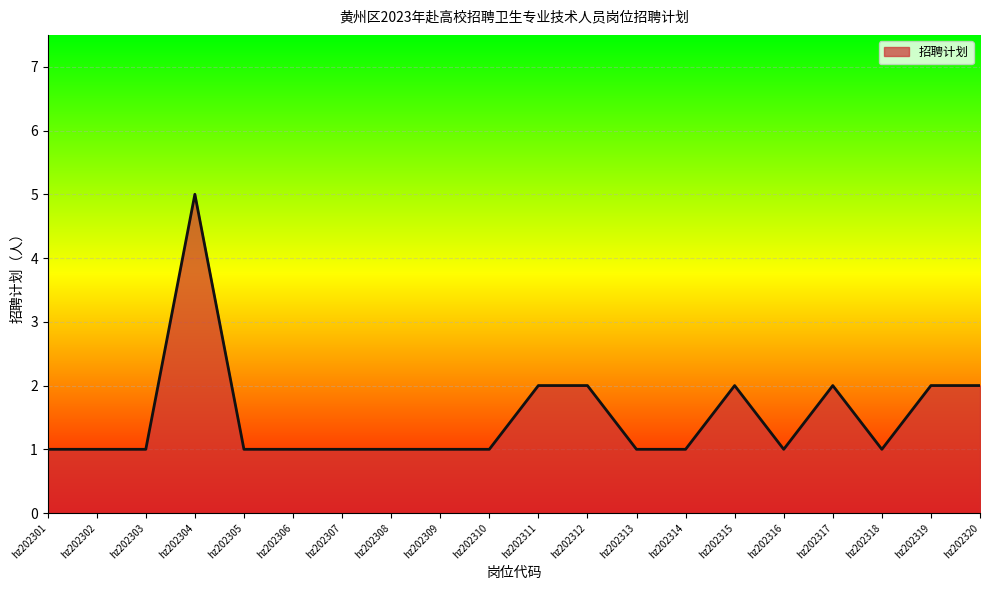

Which has a higher value, hz202318 or hz202311?

hz202311